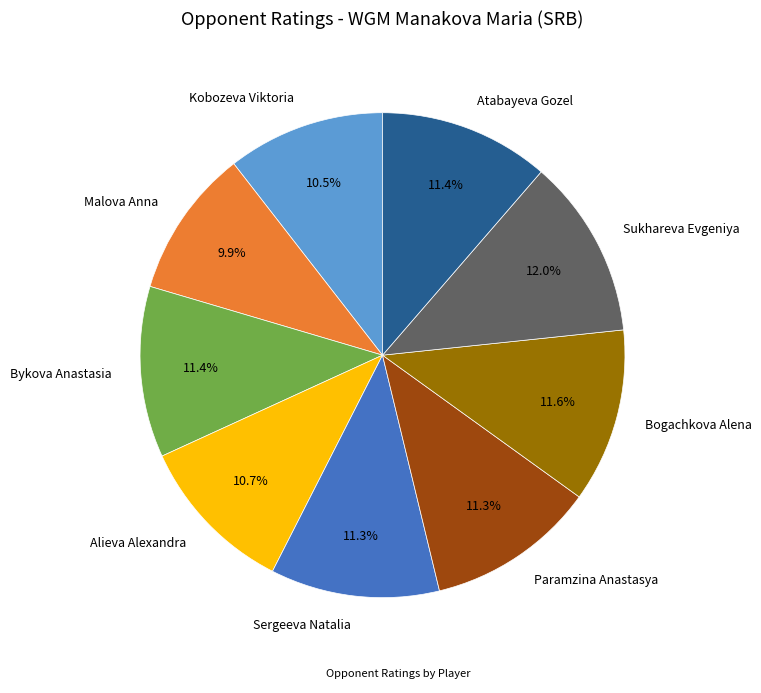

To the nearest percent, what is the average slice percentage?

11%